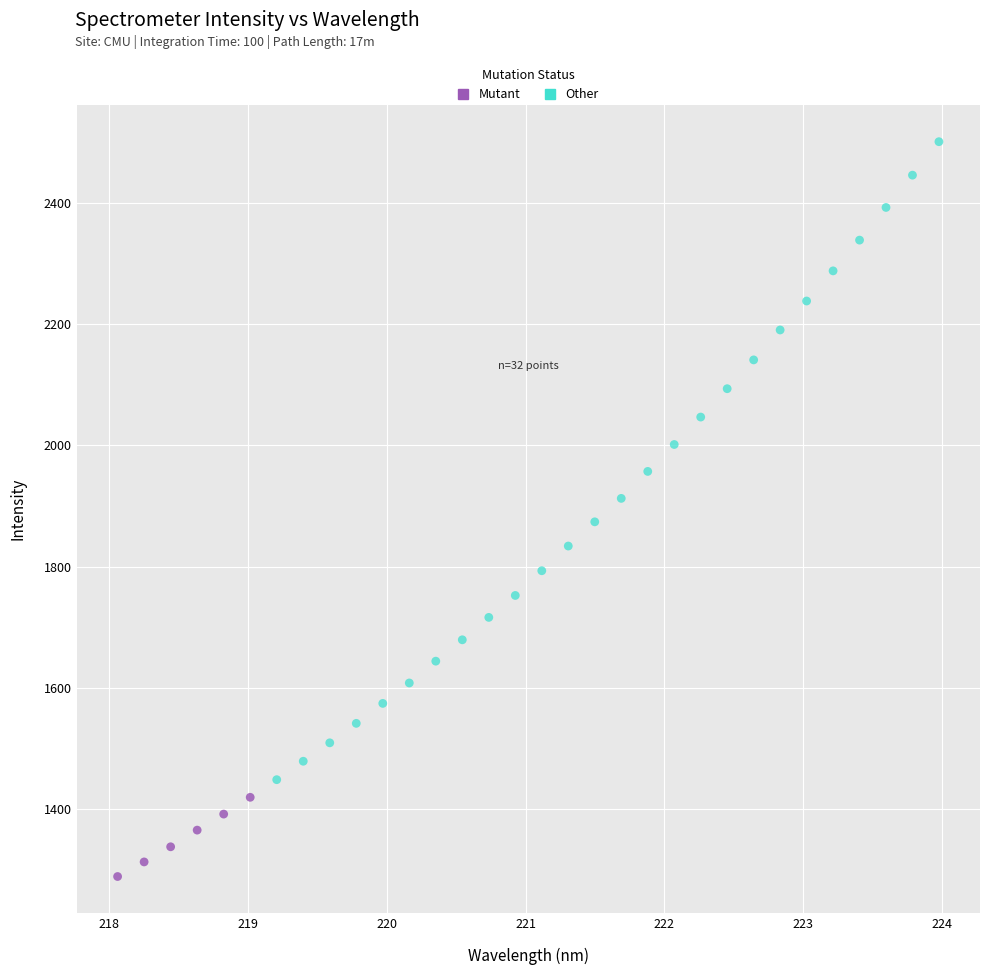

Which series has the widest spread of Y values?

Other